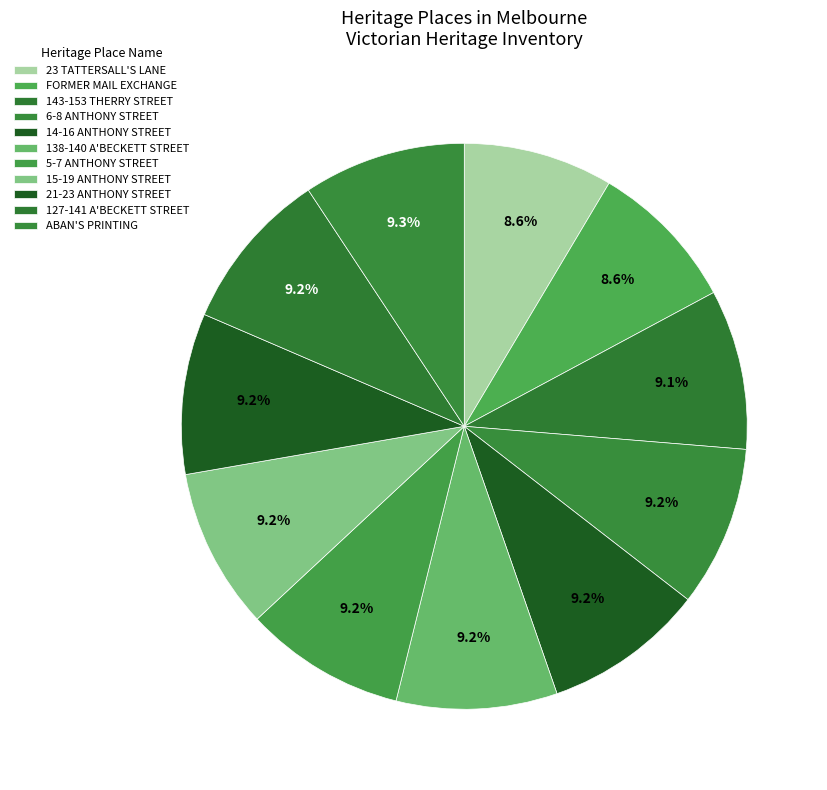

How many segments does this pie chart have?

11